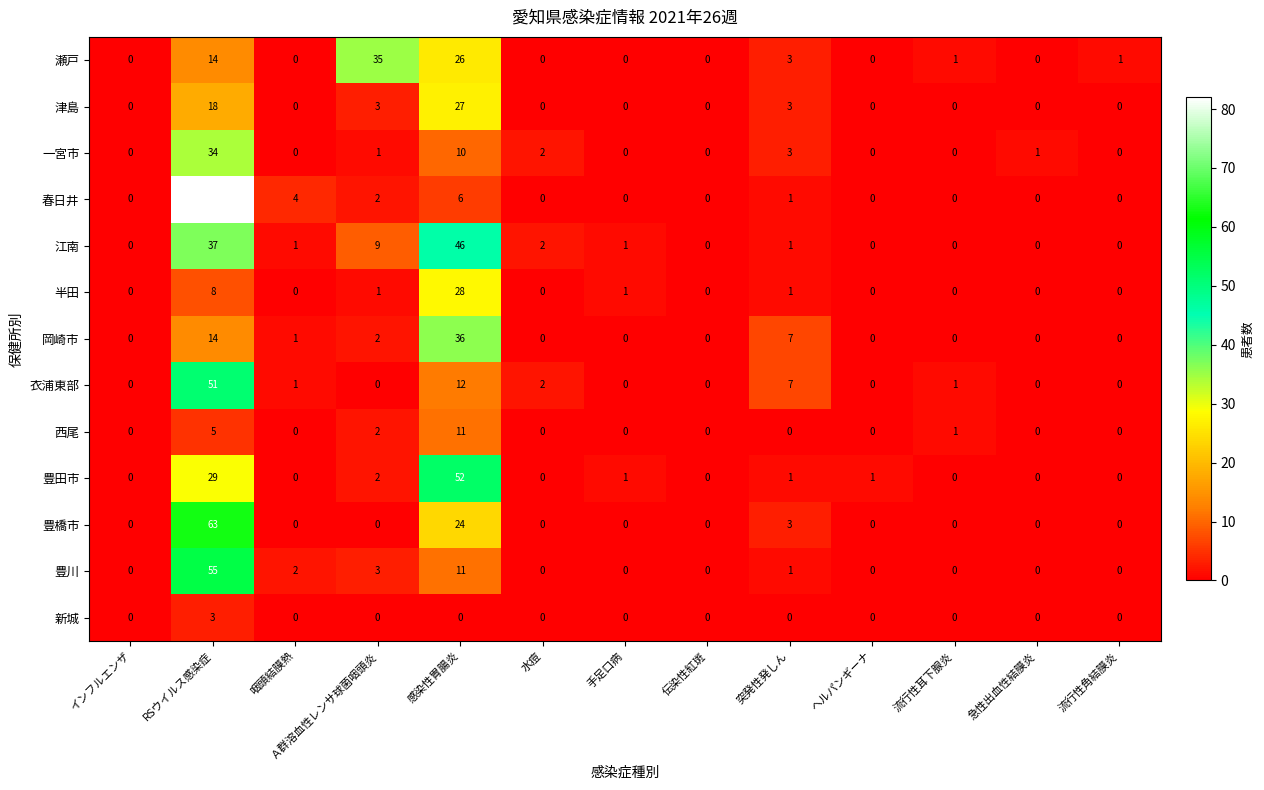

The value of 一宮市 at 突発性発しん is 5. True or false?

False